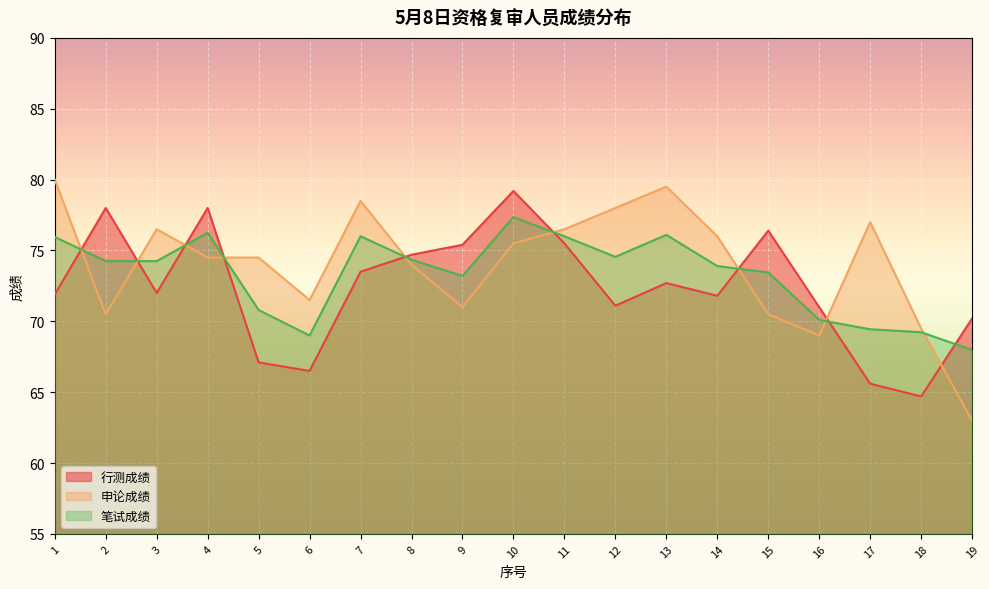

Which series has the widest spread of values?

申论成绩